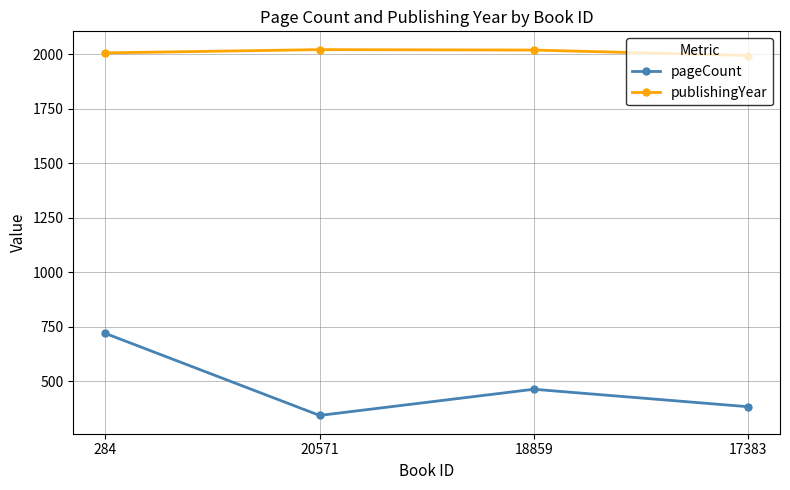

How many distinct data groups are displayed?

2